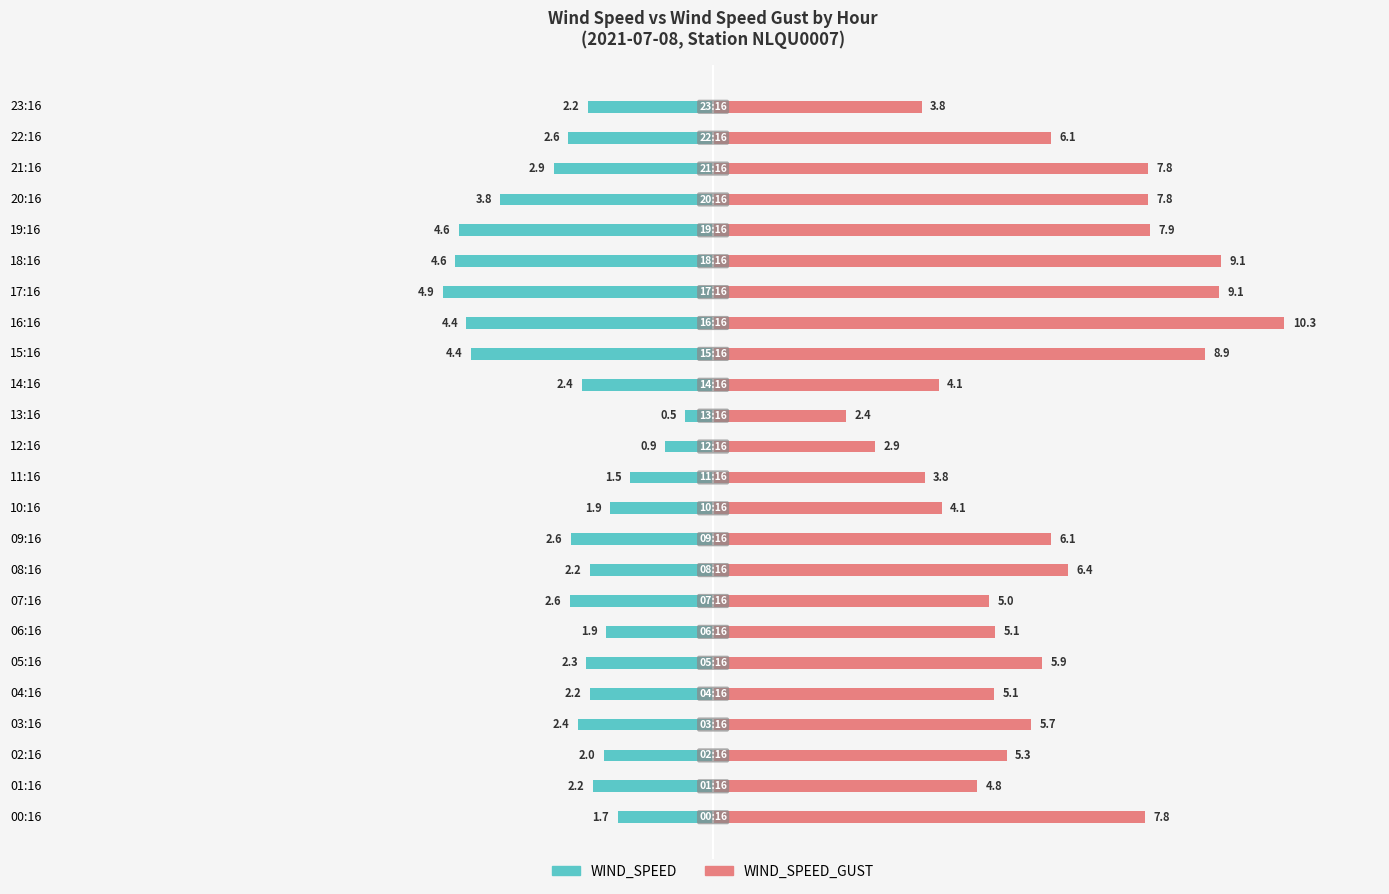

What is the difference between the maximum and minimum values in the WIND_SPEED_GUST series?

7.9